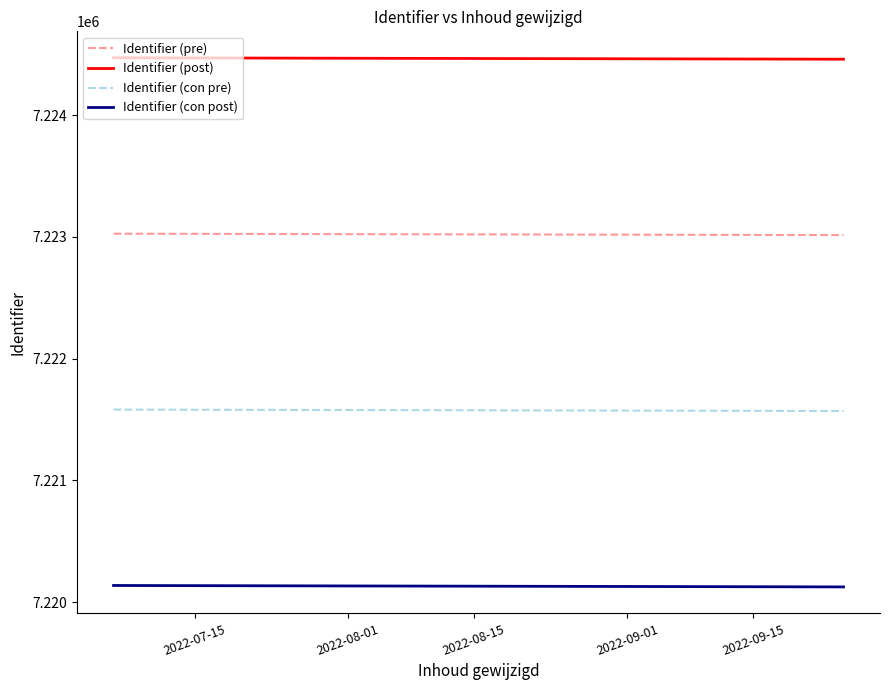

What is the highest value of the Identifier (post) series?

7224471.3